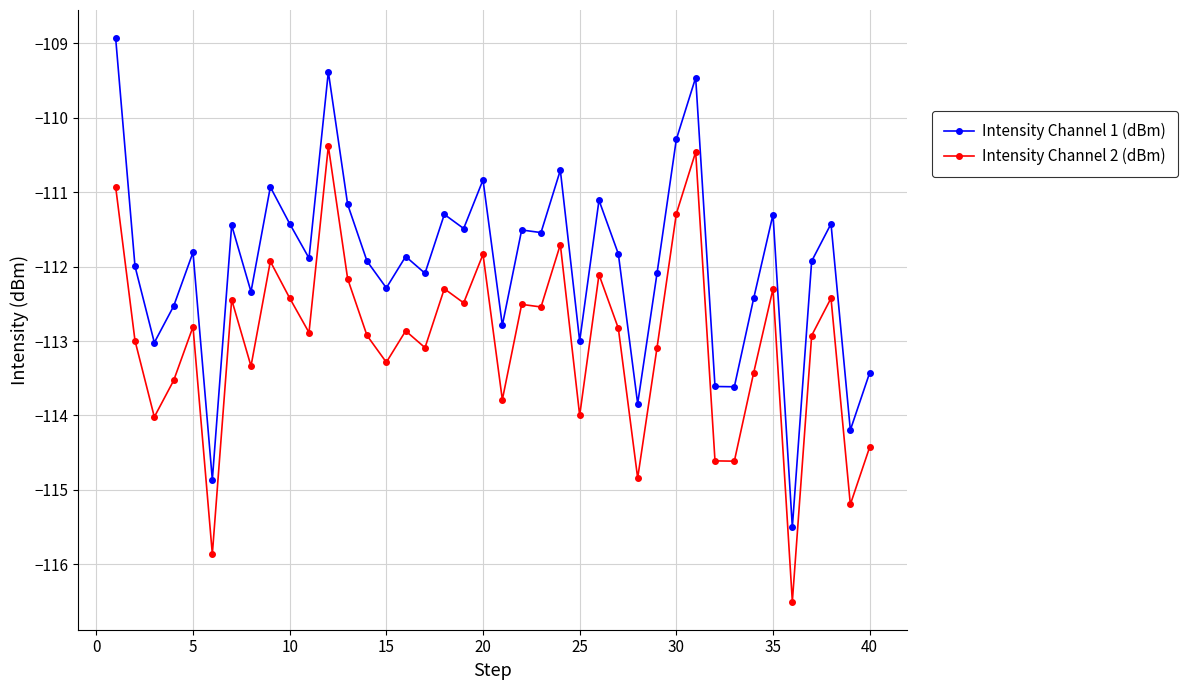

Rank the series by their average value, from lowest to highest.

Intensity Channel 2 (dBm), Intensity Channel 1 (dBm)